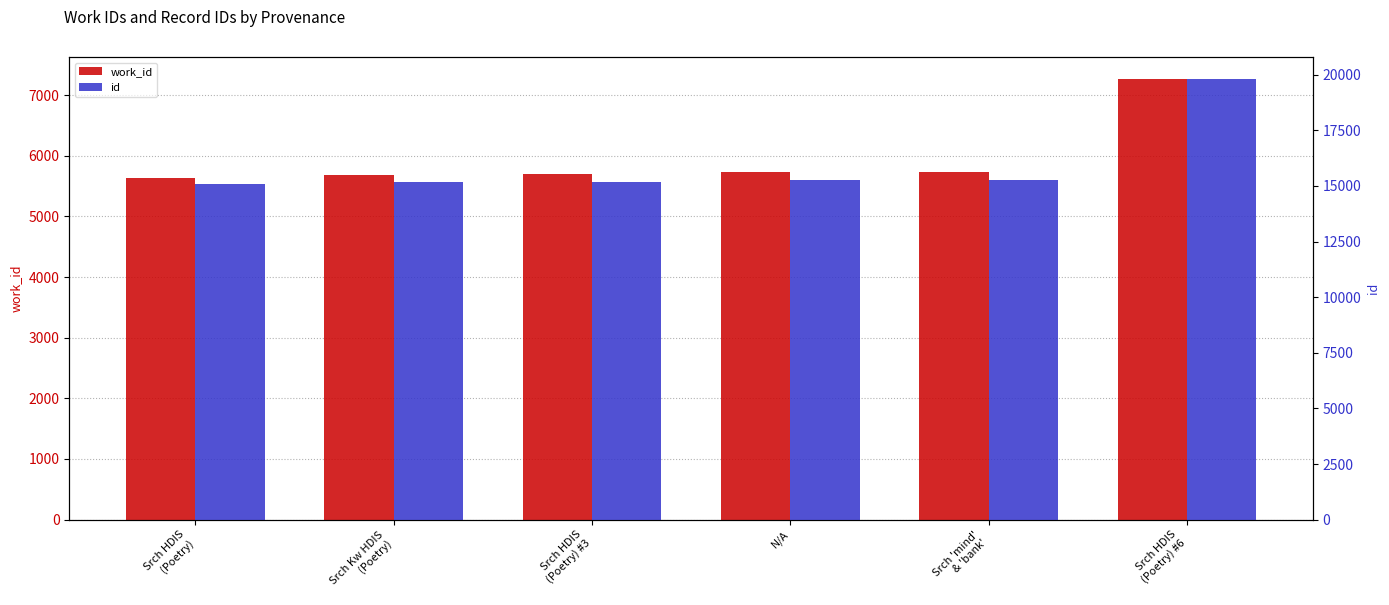

What is the difference between the highest and lowest values at N/A?

9531